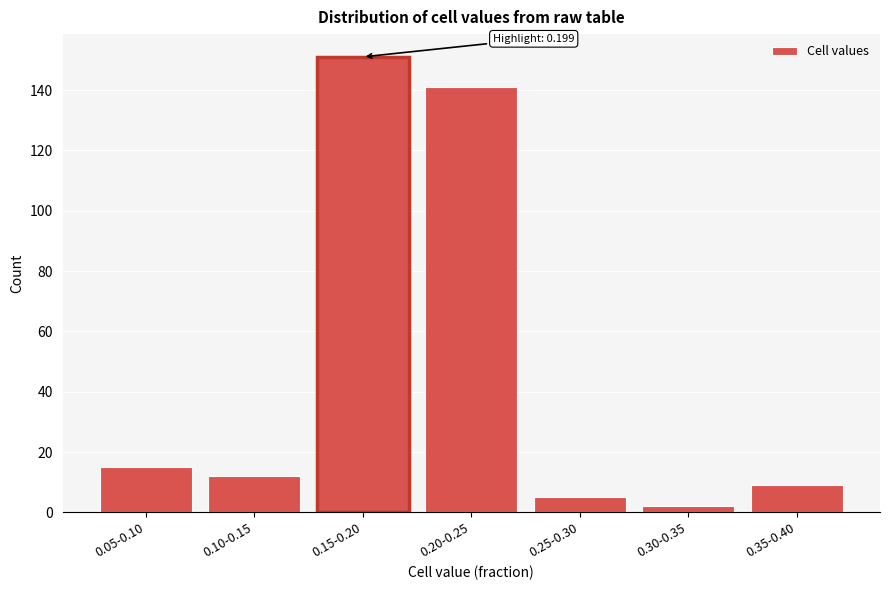

Reading left to right, extract all data points from this chart.

0.05-0.10=15	0.10-0.15=12	0.15-0.20=151	0.20-0.25=141	0.25-0.30=5	0.30-0.35=2	0.35-0.40=9